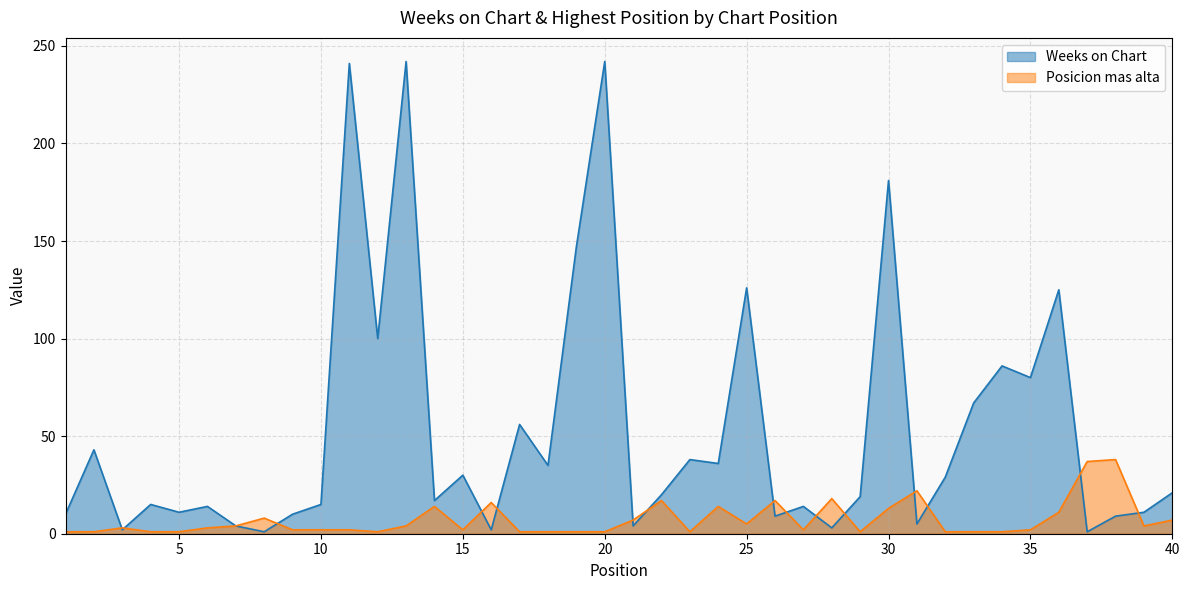

Is the value of Weeks on Chart at 3 greater than the value of Posicion mas alta at 19?

Yes